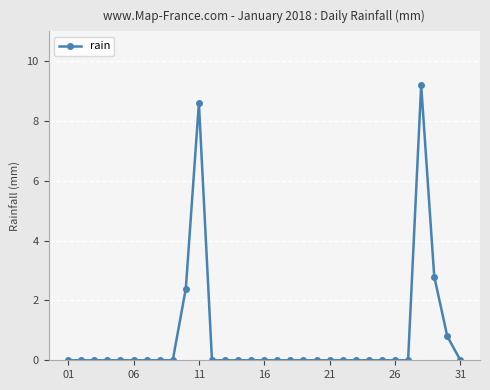

What is the maximum value shown in the chart?

9.2